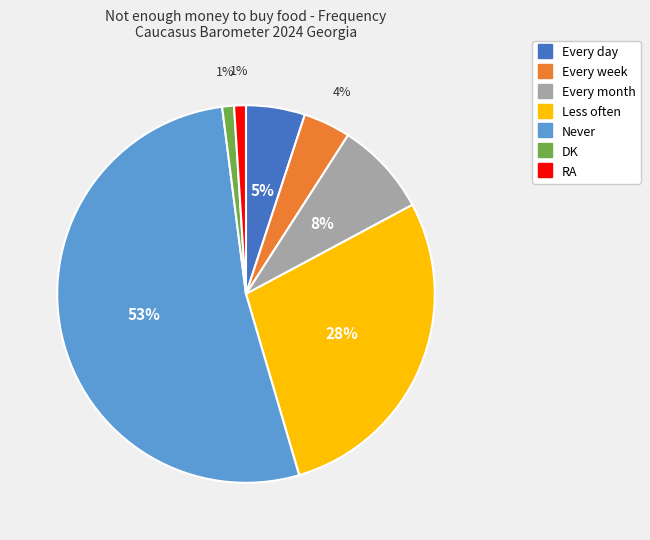

How many segments does this pie chart have?

7